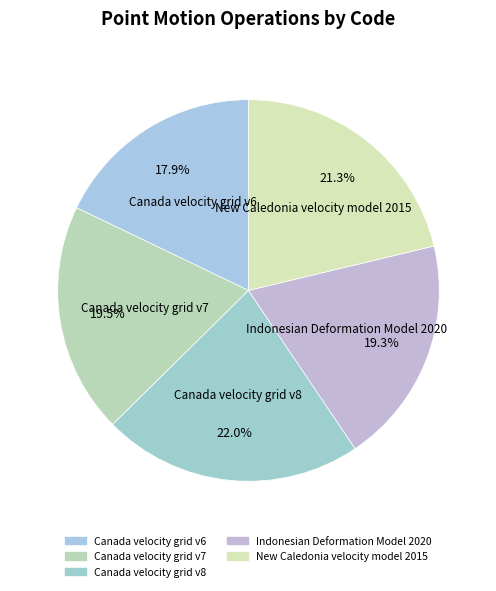

To the nearest percent, what is the combined percentage of Canada velocity grid v7 and Canada velocity grid v6?

37%